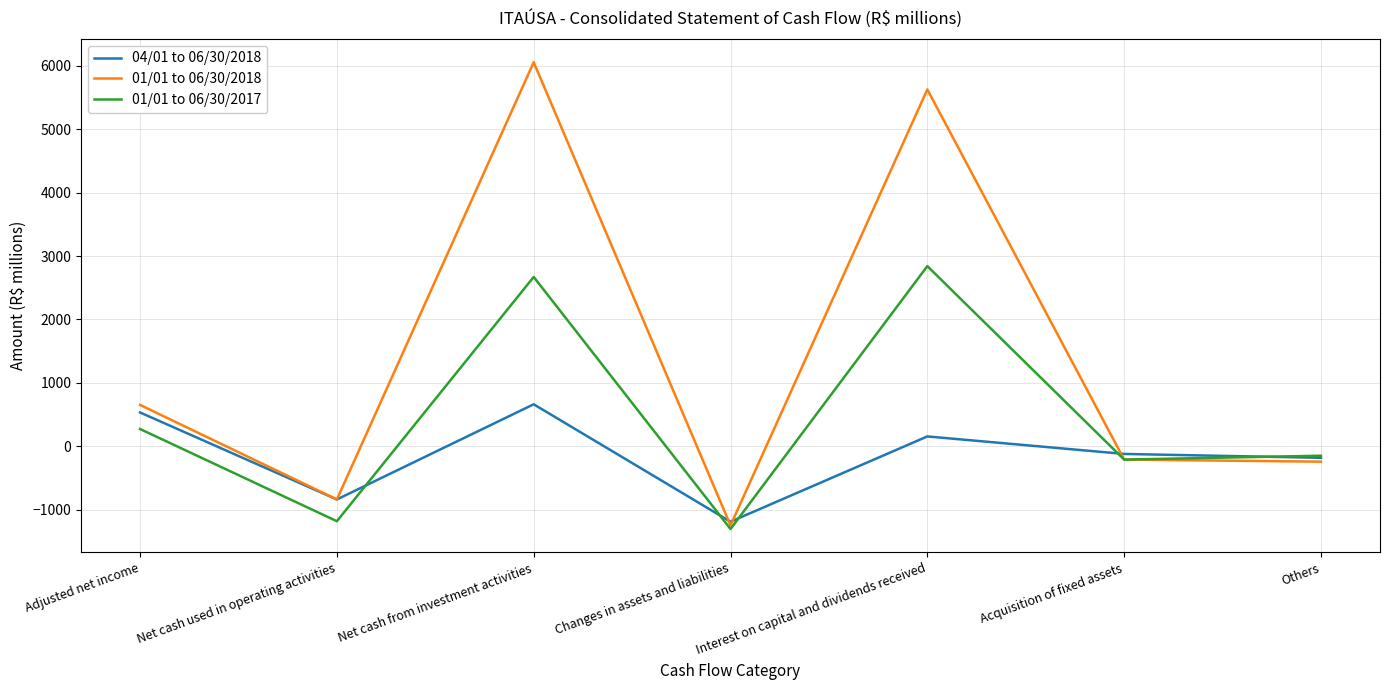

How many values in 04/01 to 06/30/2018 are below zero?

4